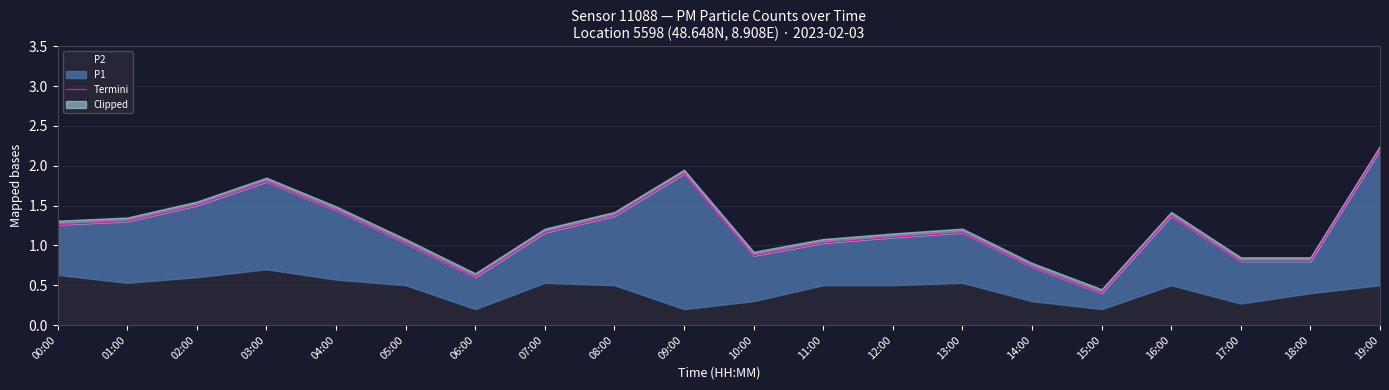

What is the label of the 3rd point from the left?

02:00